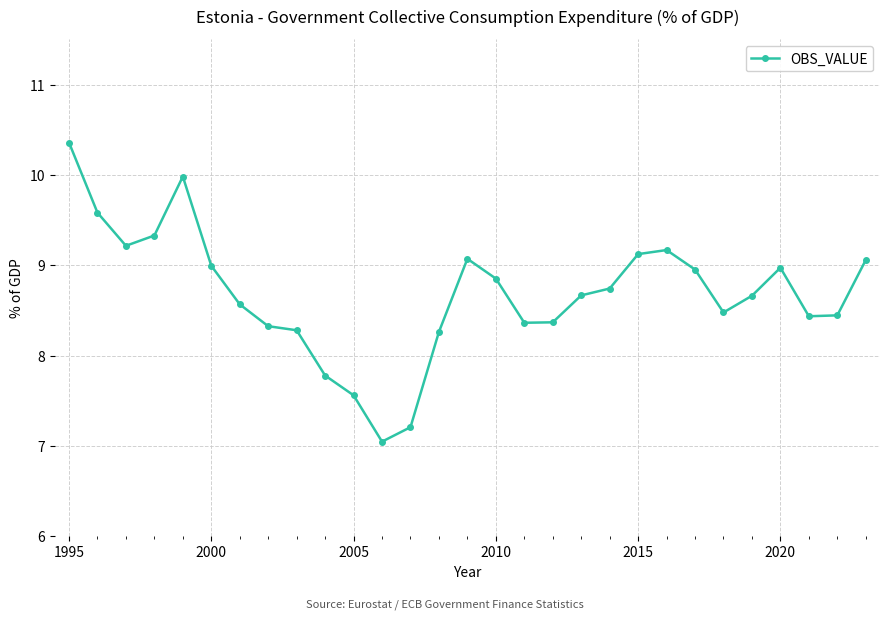

What is the value of the 18th point from the left?

8.4